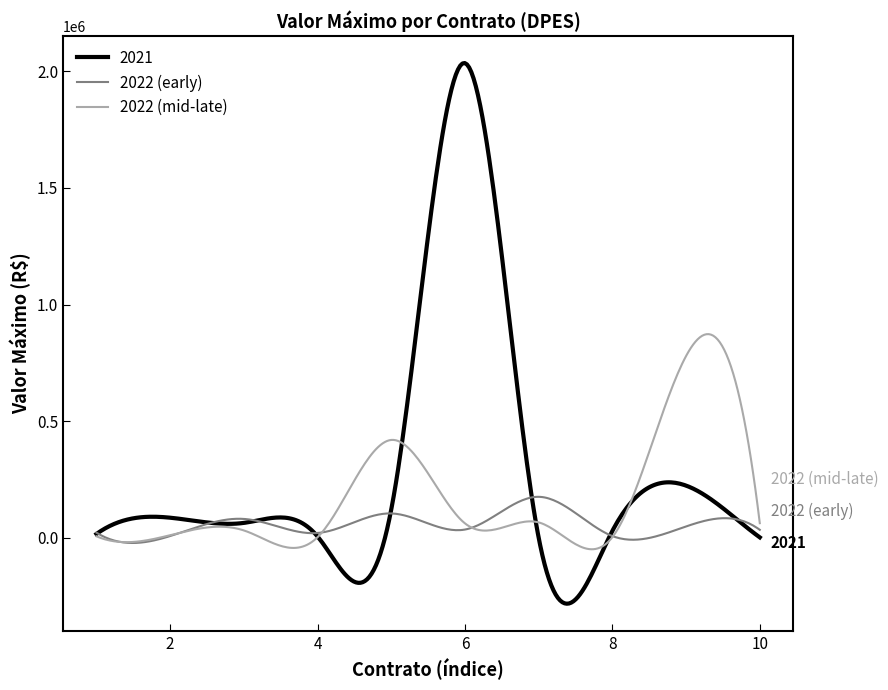

What is the difference between the maximum and minimum values in the 2021 series?

2317486.0